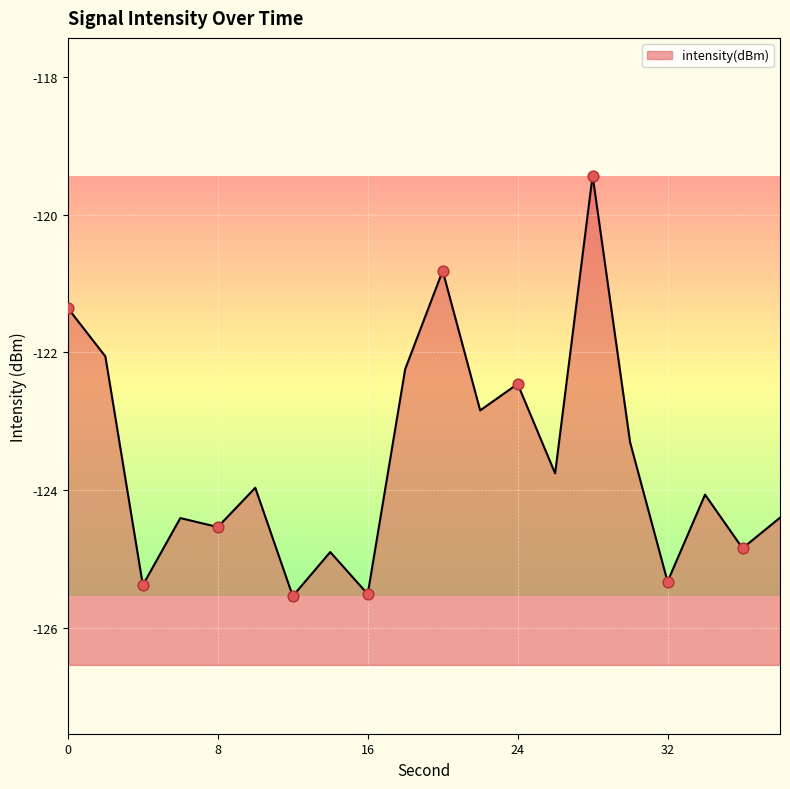

What is the change in value from 8 to 38?

+0.1